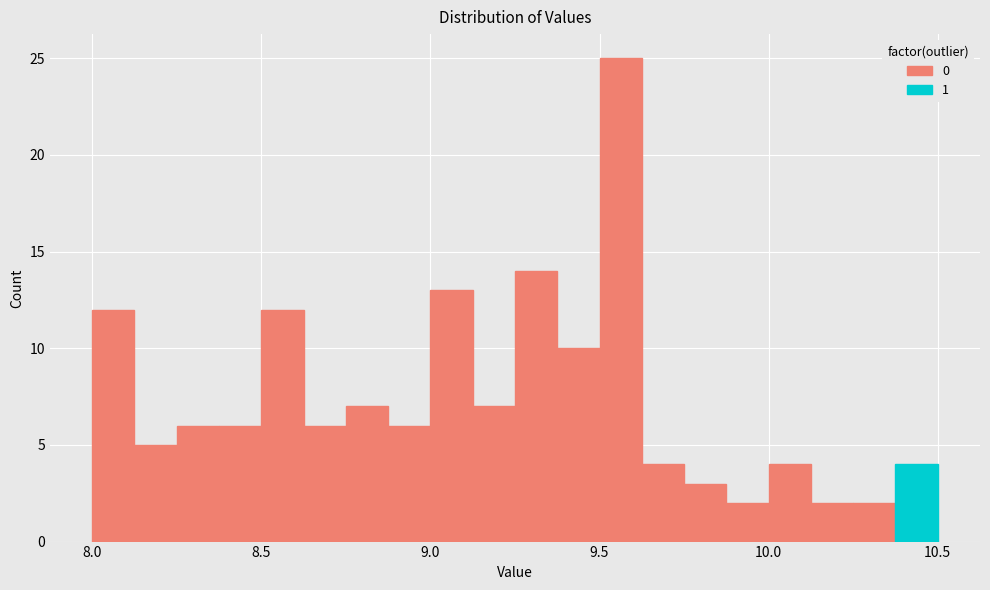

Around what value on the x-axis is the tallest bar? Give the approximate position of its centre, as read against the axis.

9.55